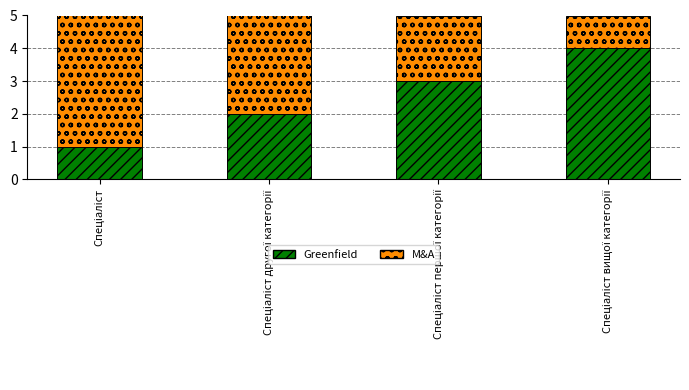

What is the maximum value for Greenfield?

4